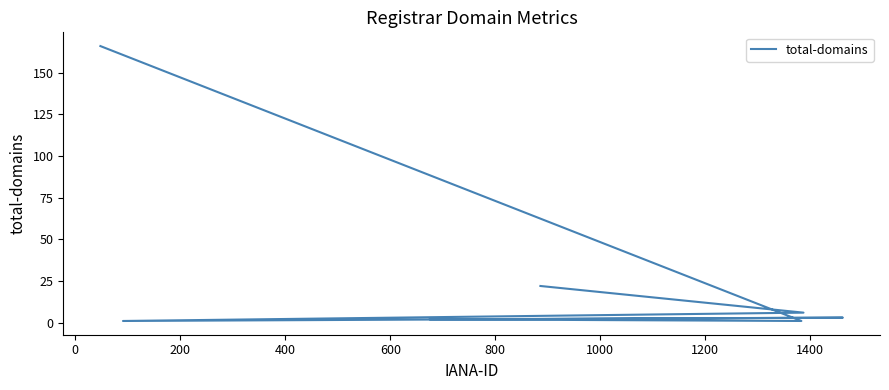

What is the change in value from 800 to 1000?

+16